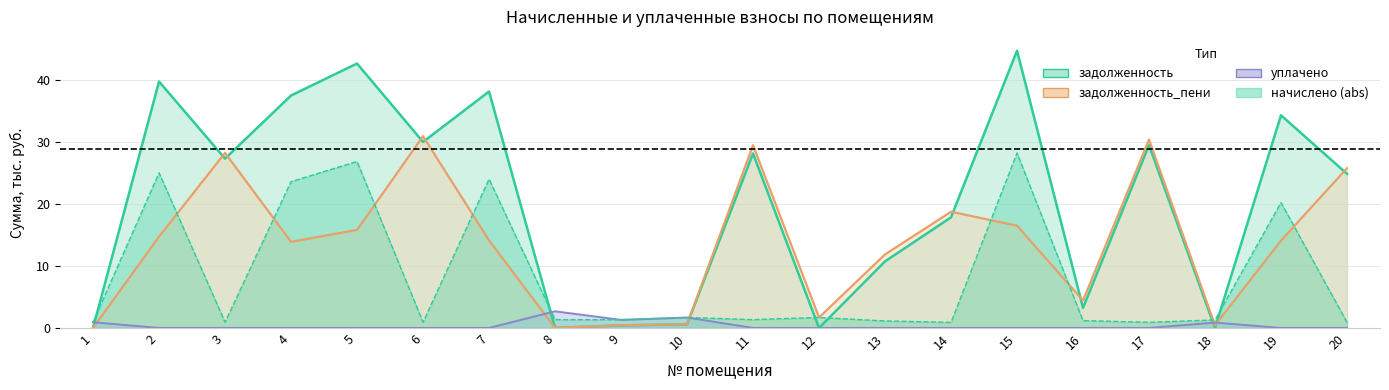

At which category does задолженность reach its first local valley?

3